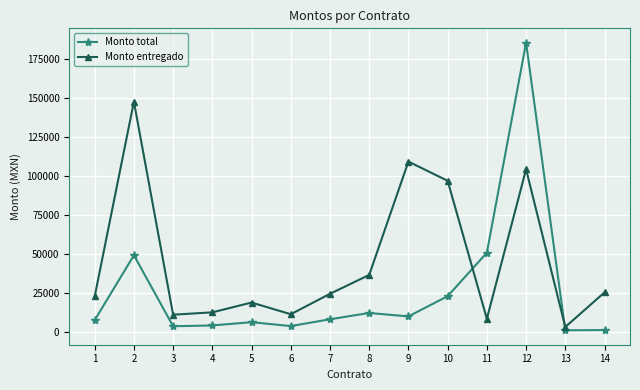

Does the chart display data point markers on the line(s)?

Yes